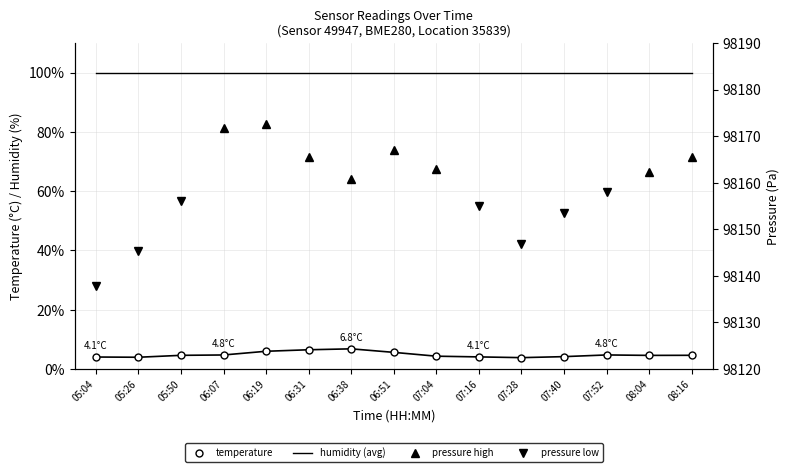

At which category does the chart reach its peak across all series?

06:19